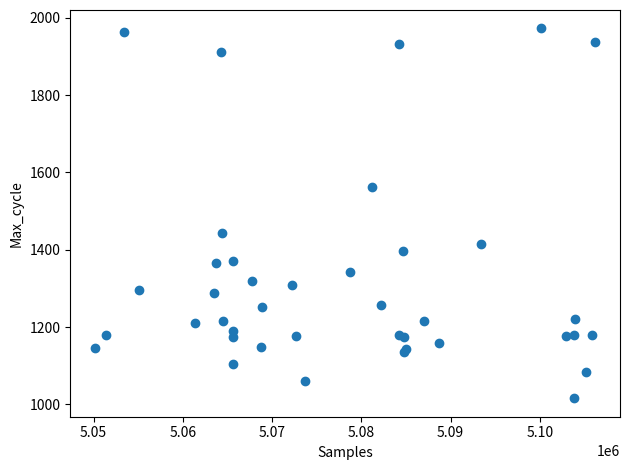

What Y value in the scatter plot is closest to 1494?

1443